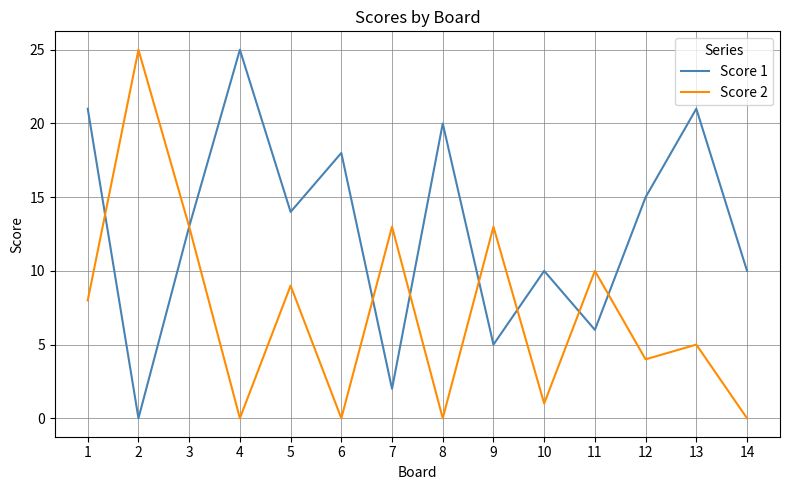

What is the difference between the maximum and minimum values in the Score 1 series?

25